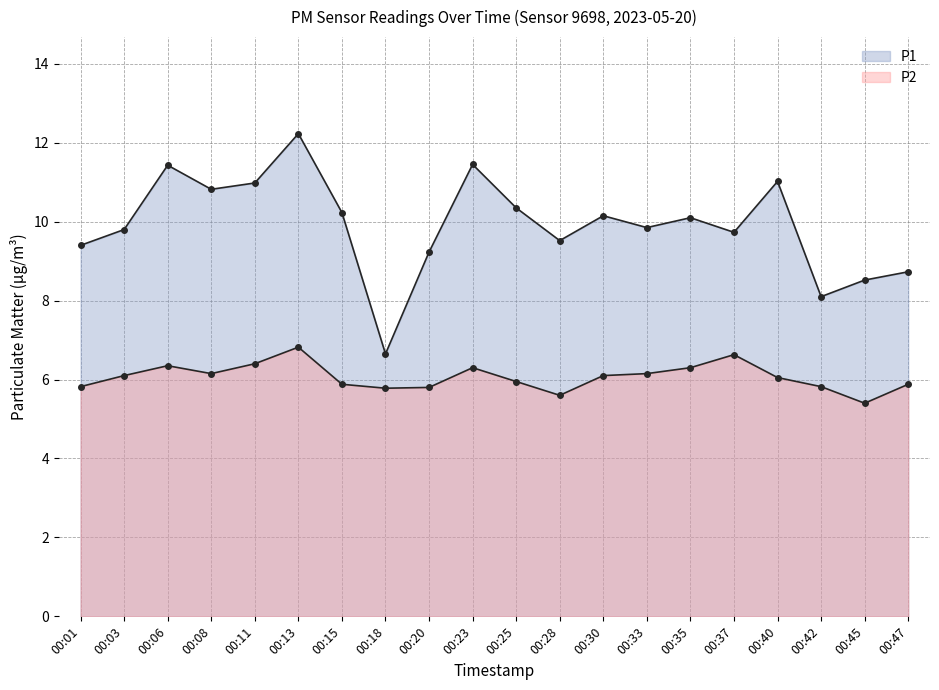

The P1 series shows 3.3 at 00:01. True or false?

False